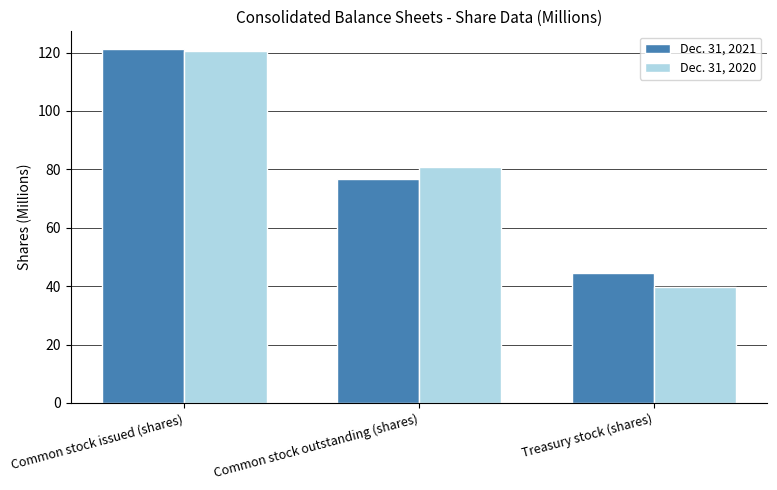

What is the highest value of the Dec. 31, 2021 series?

121.2